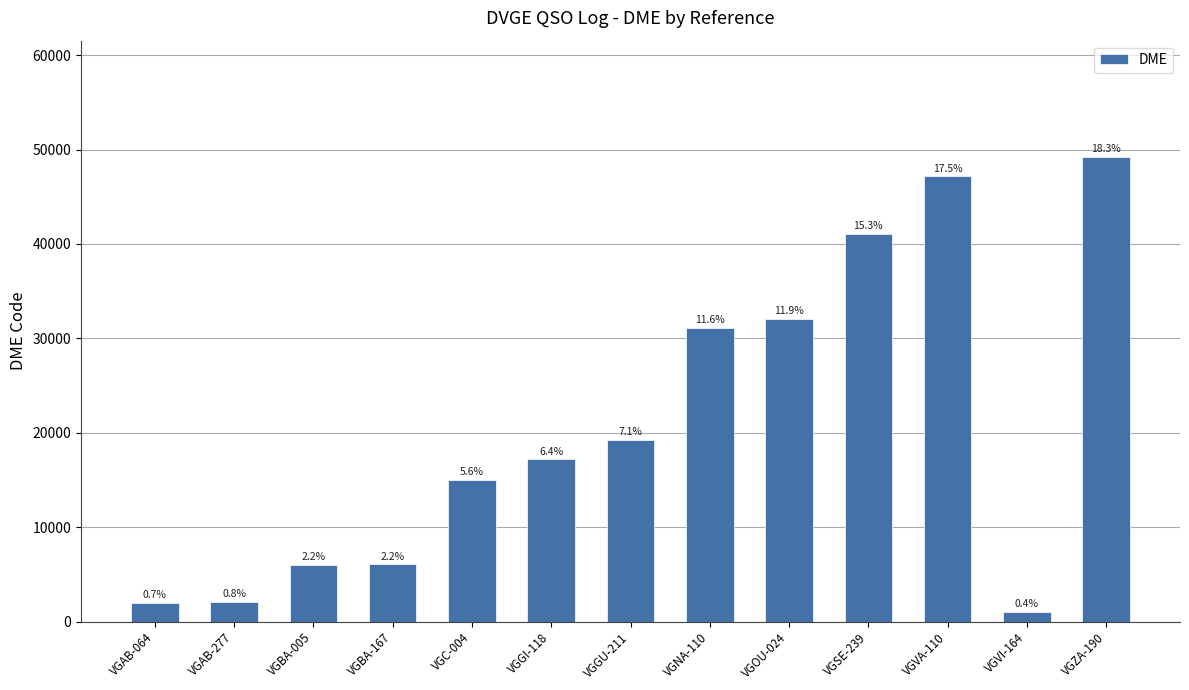

What is the value of the 5th bar from the left?

15003